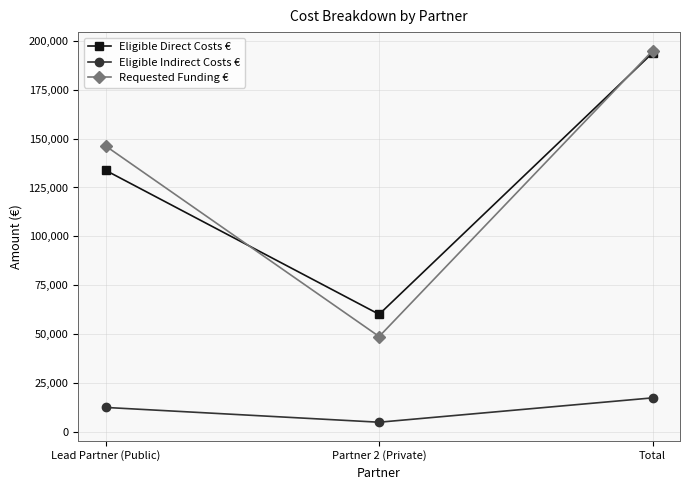

What is the total value across all series at Partner 2 (Private)?

113750.0